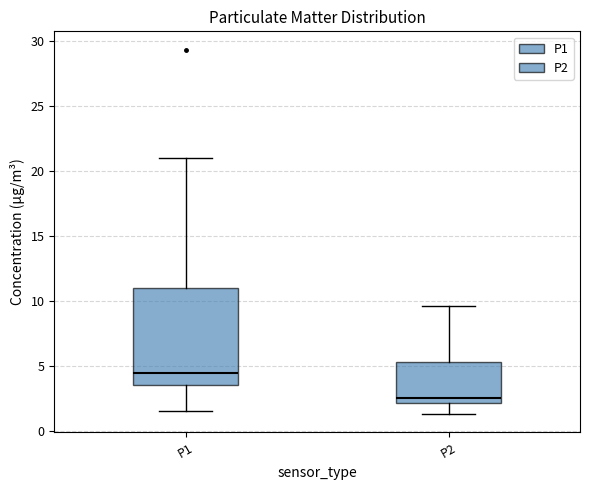

Which box's median line is the lowest?

P2